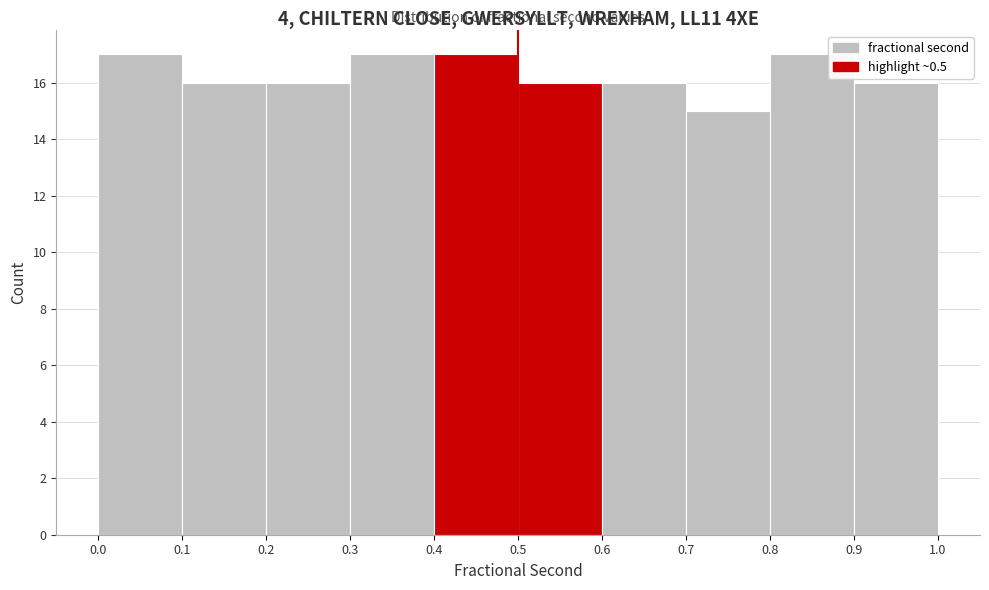

Reading left to right, list every bar in this chart as the range it spans on the x-axis followed by its height. The values are not printed on the chart, so give them approximately, as read against the axis.

0.0 to 0.1: 17
0.1 to 0.2: 16
0.2 to 0.3: 16
0.3 to 0.4: 17
0.4 to 0.5: 17
0.5 to 0.6: 16
0.6 to 0.7: 16
0.7 to 0.8: 15
0.8 to 0.9: 17
0.9 to 1.0: 16